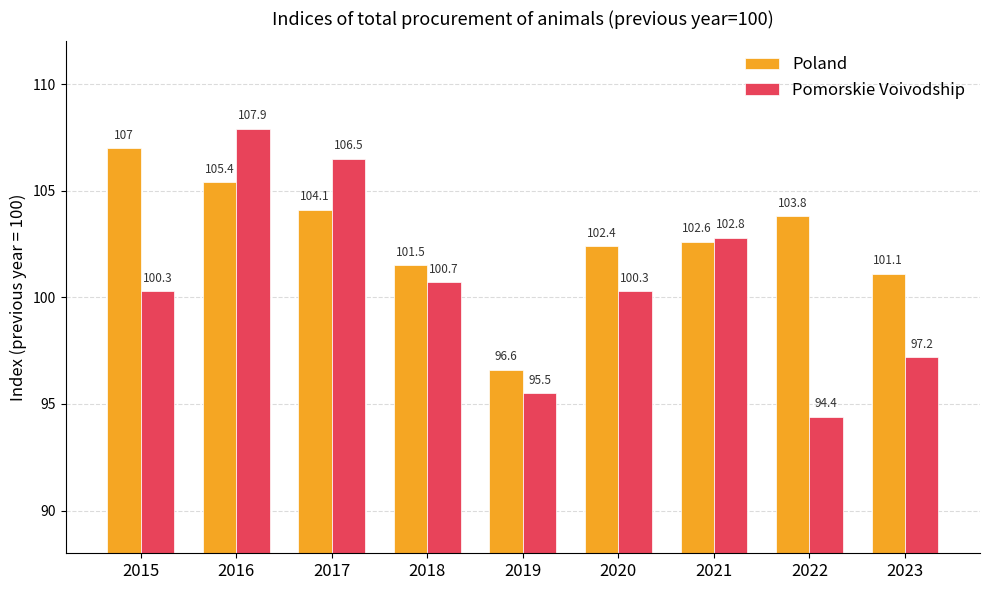

What is the difference between the maximum and second lowest values in the Poland series?

5.9